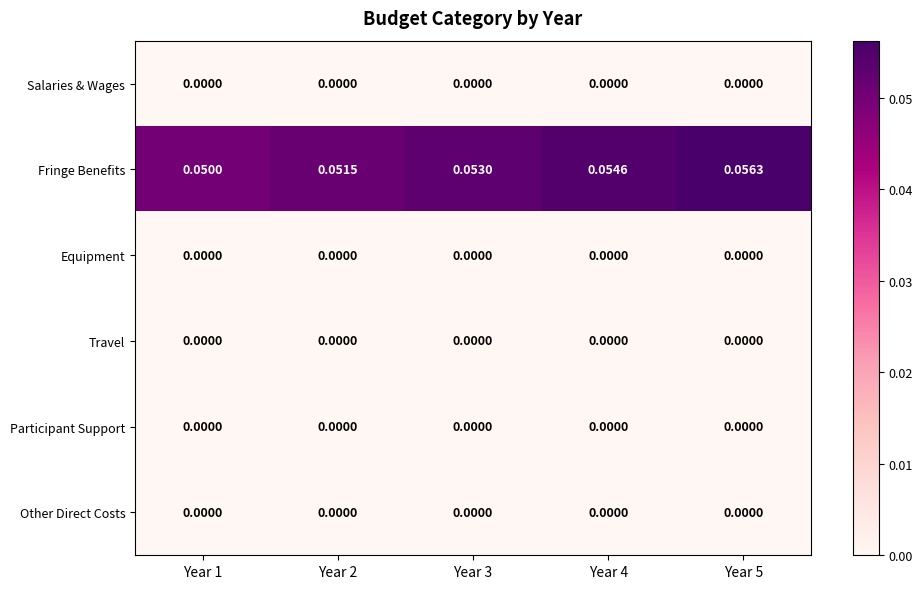

Which series has the largest total across all categories?

Fringe Benefits